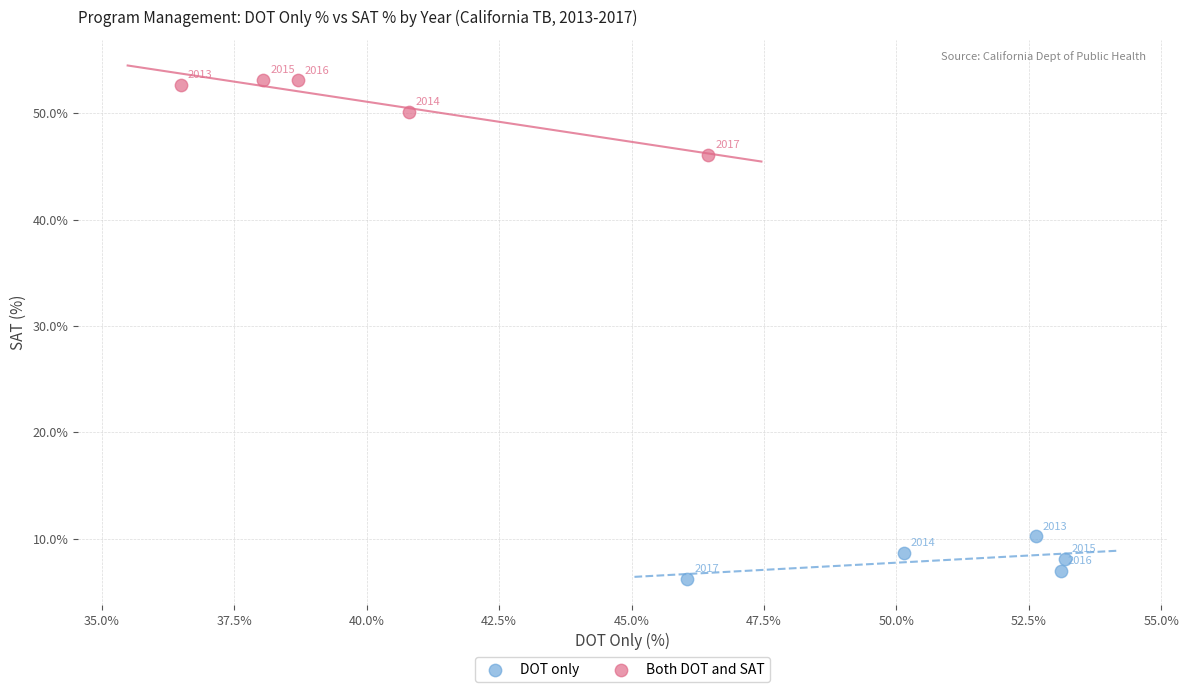

Which series contains the lowest Y value?

DOT only